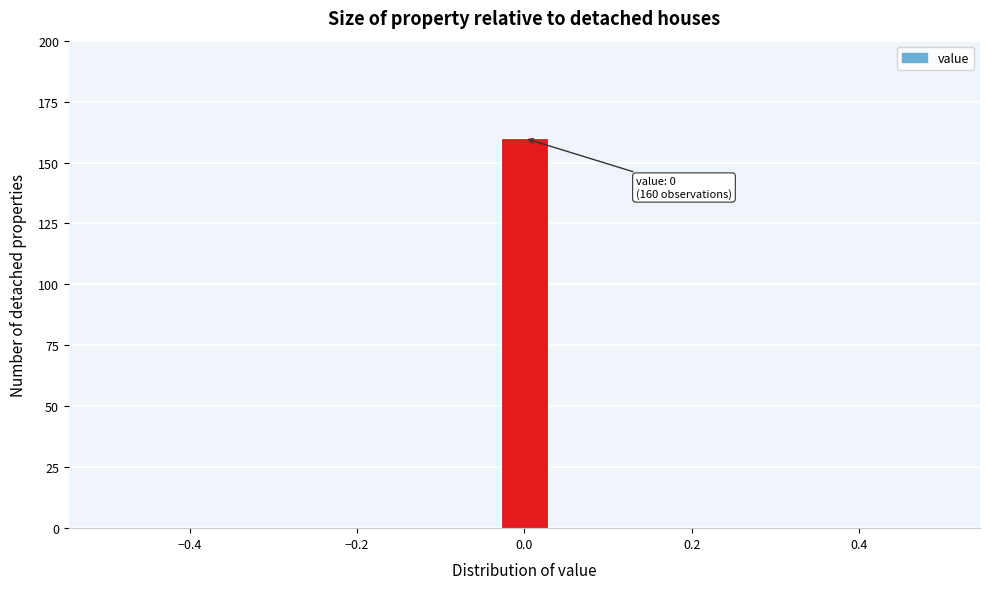

Read against the x-axis, roughly where is the centre of the tallest bar?

0.00